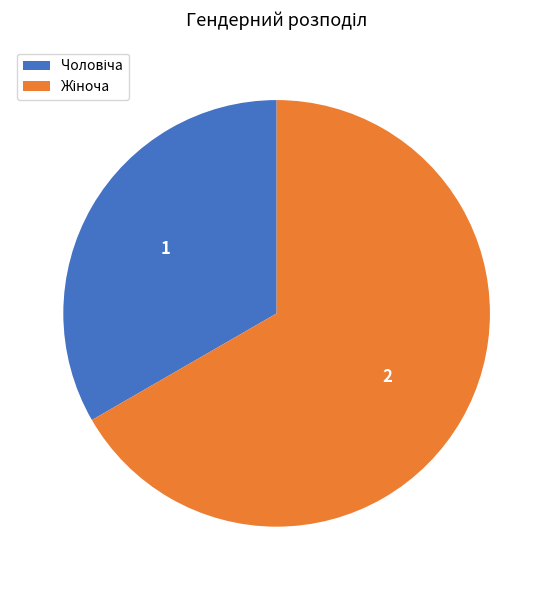

Is there a majority slice in this chart?

Yes